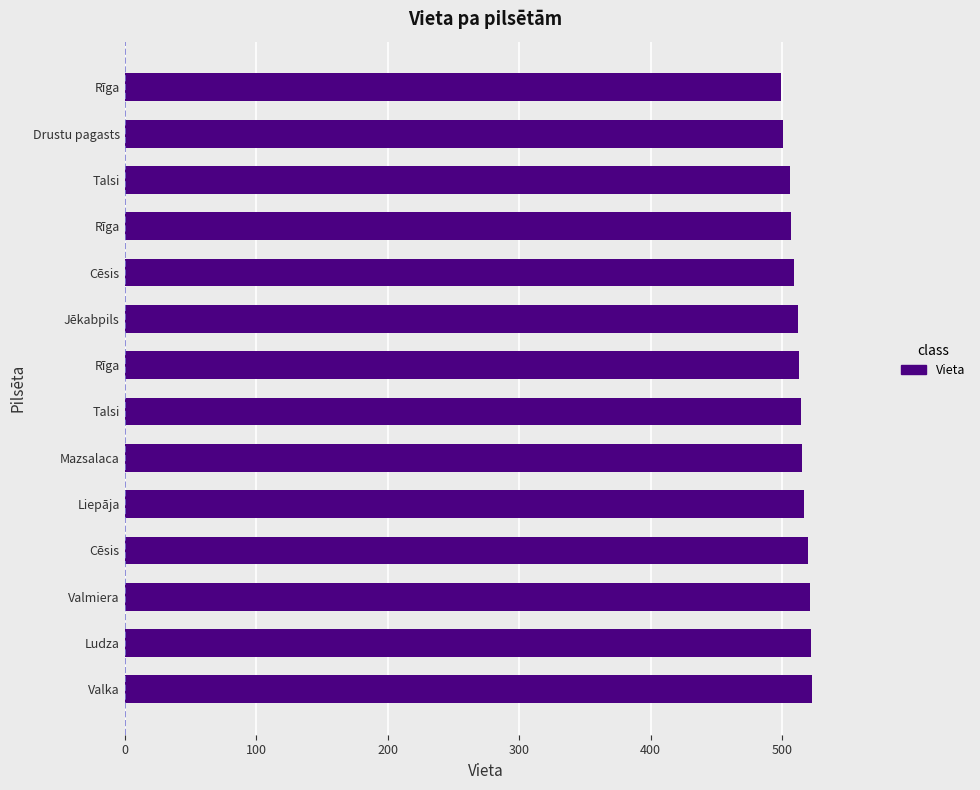

How many series are shown in this chart?

1